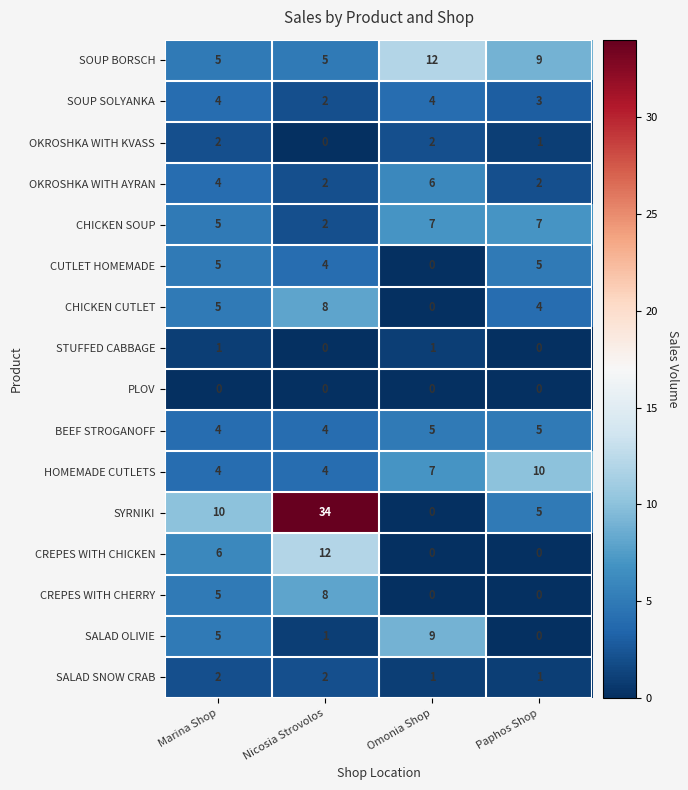

What is the approximate value of HOMEMADE CUTLETS at Paphos Shop?

10